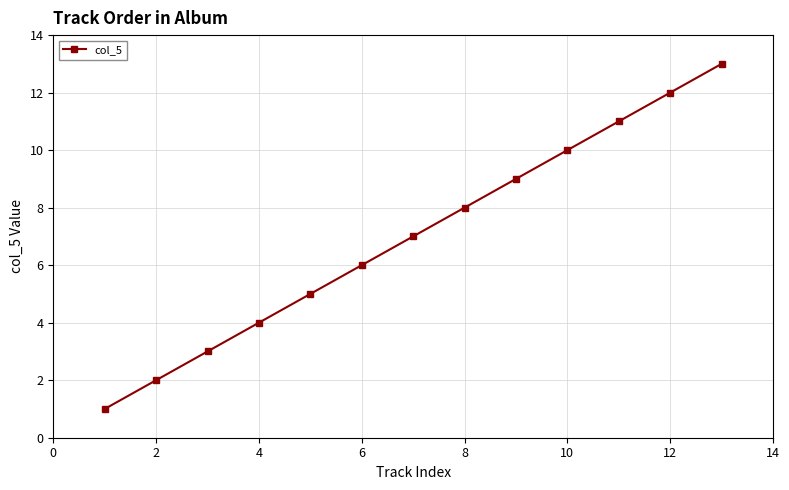

How many lines are shown in the chart?

1